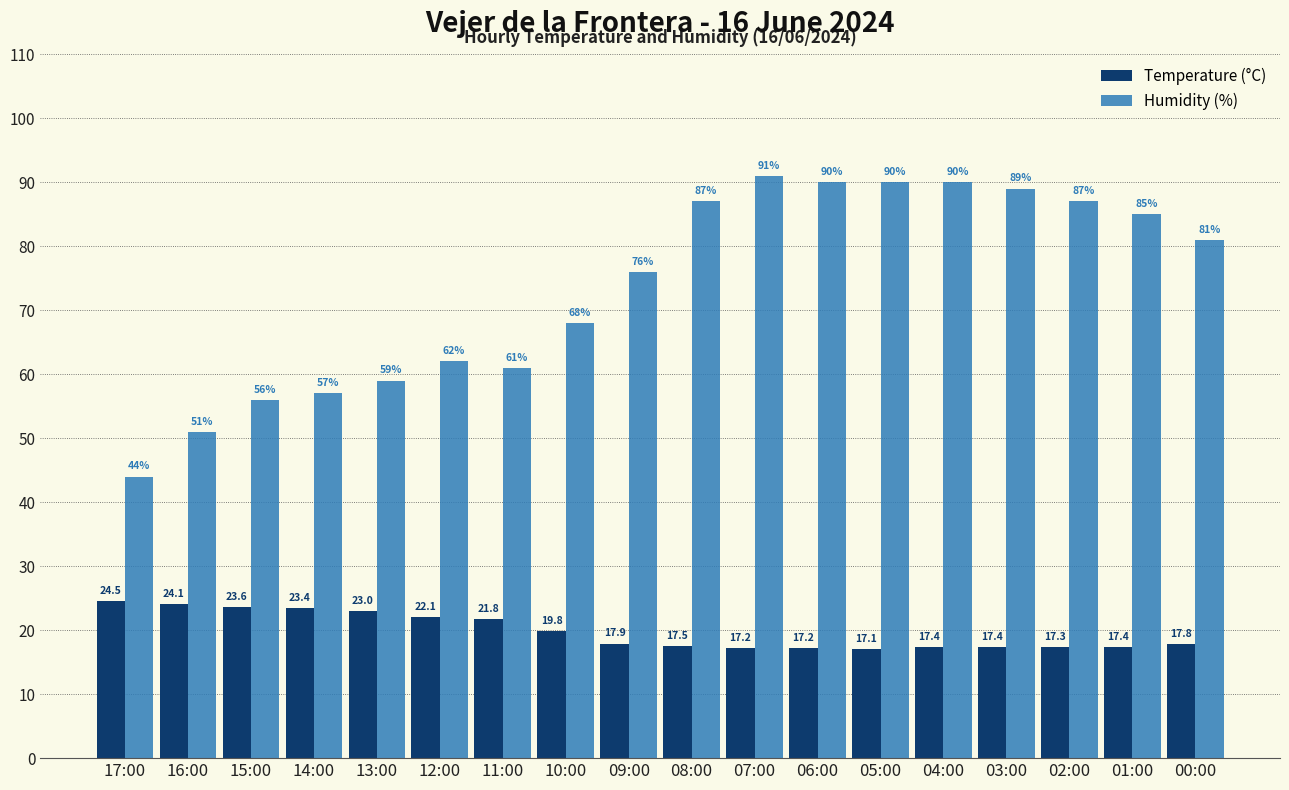

Between 08:00 and 03:00, which series saw the biggest shift?

Humidity (%)